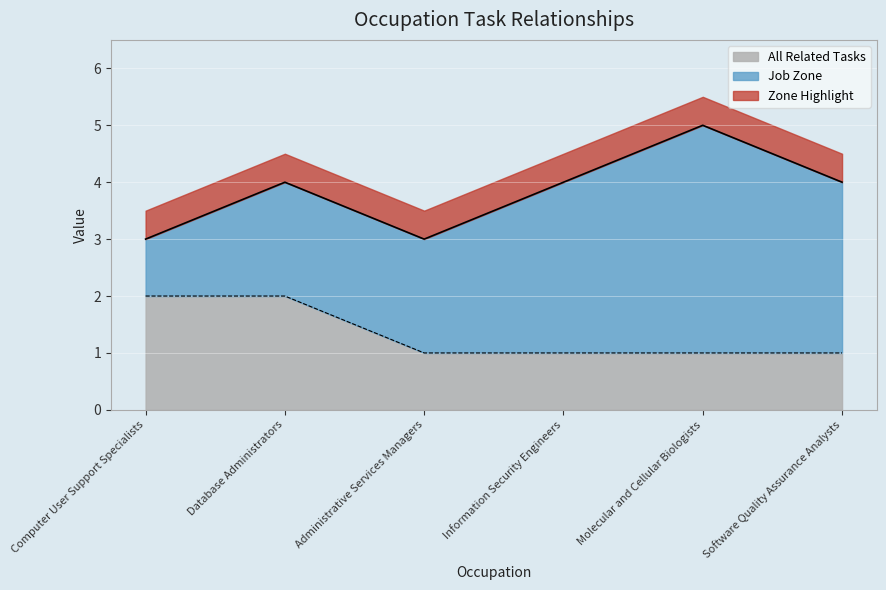

Does the chart display data point markers on the line(s)?

No